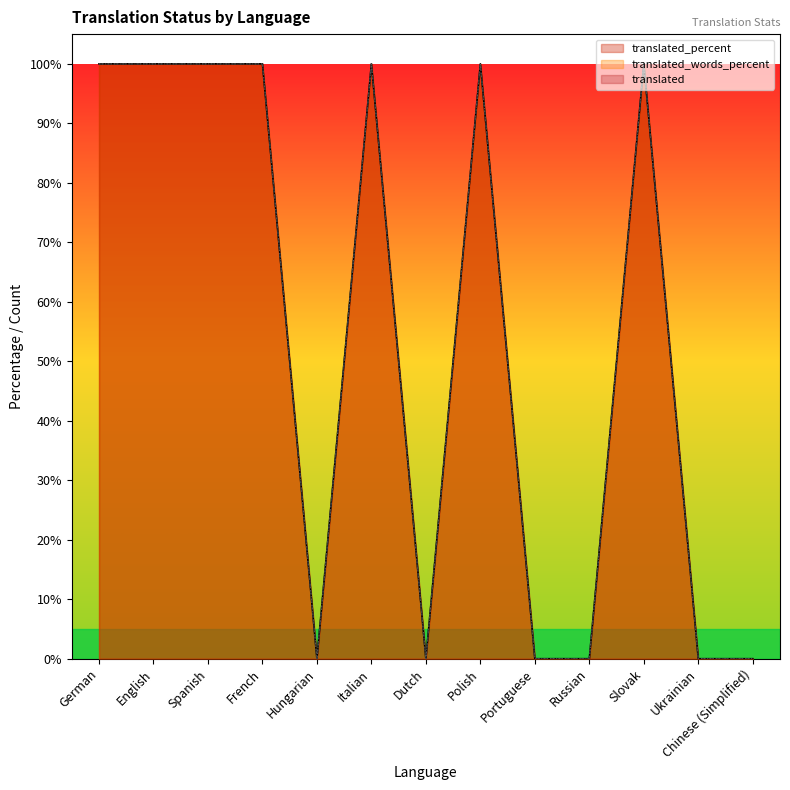

True or false: translated_percent has more than 0 interior local peaks.

True